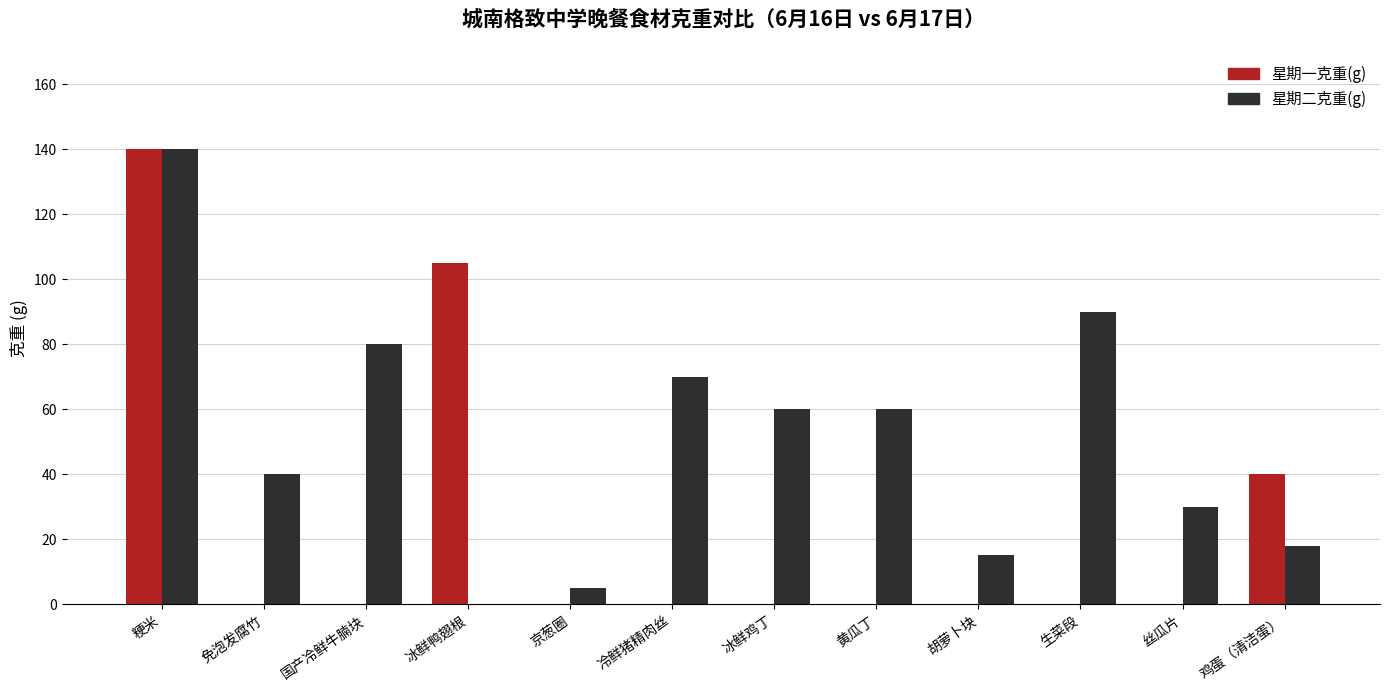

What is the sum of all 星期二克重(g) values?

608